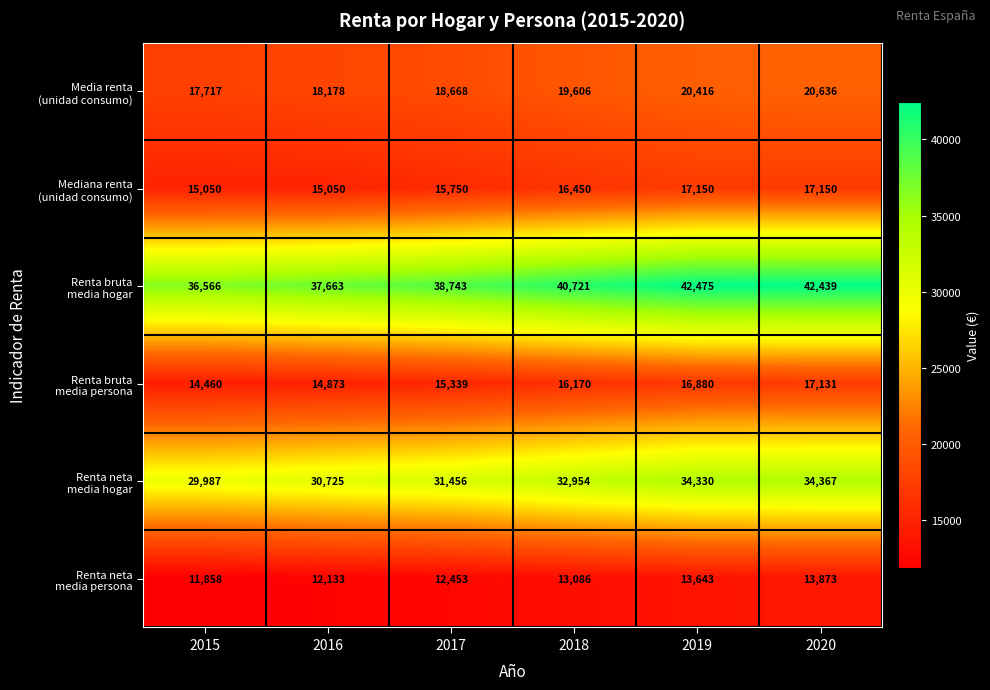

What is the spread (max minus min) of values at 2016?

25530